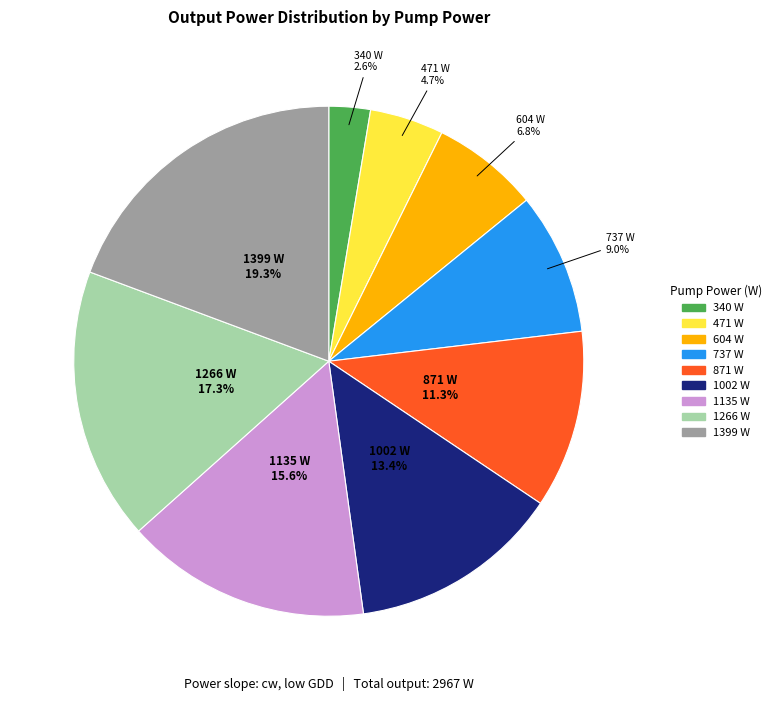

To the nearest percent, what portion does 340 W represent?

3%